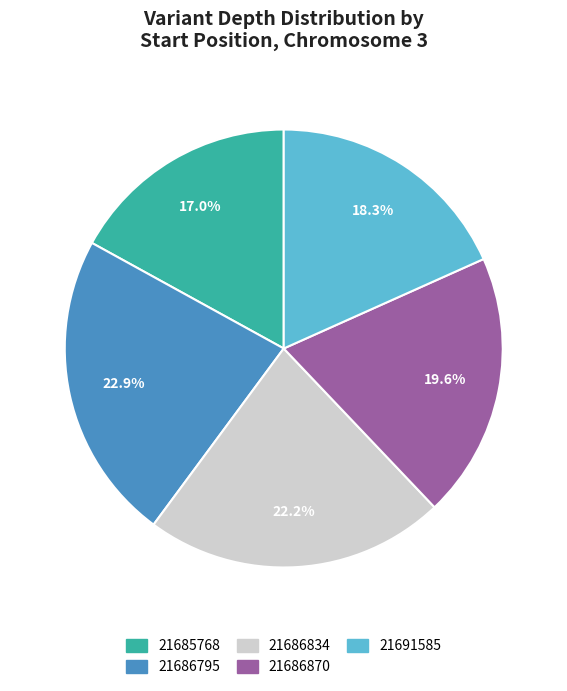

Approximately how many times larger is the value at 21691585 compared to 21686834?

0.8